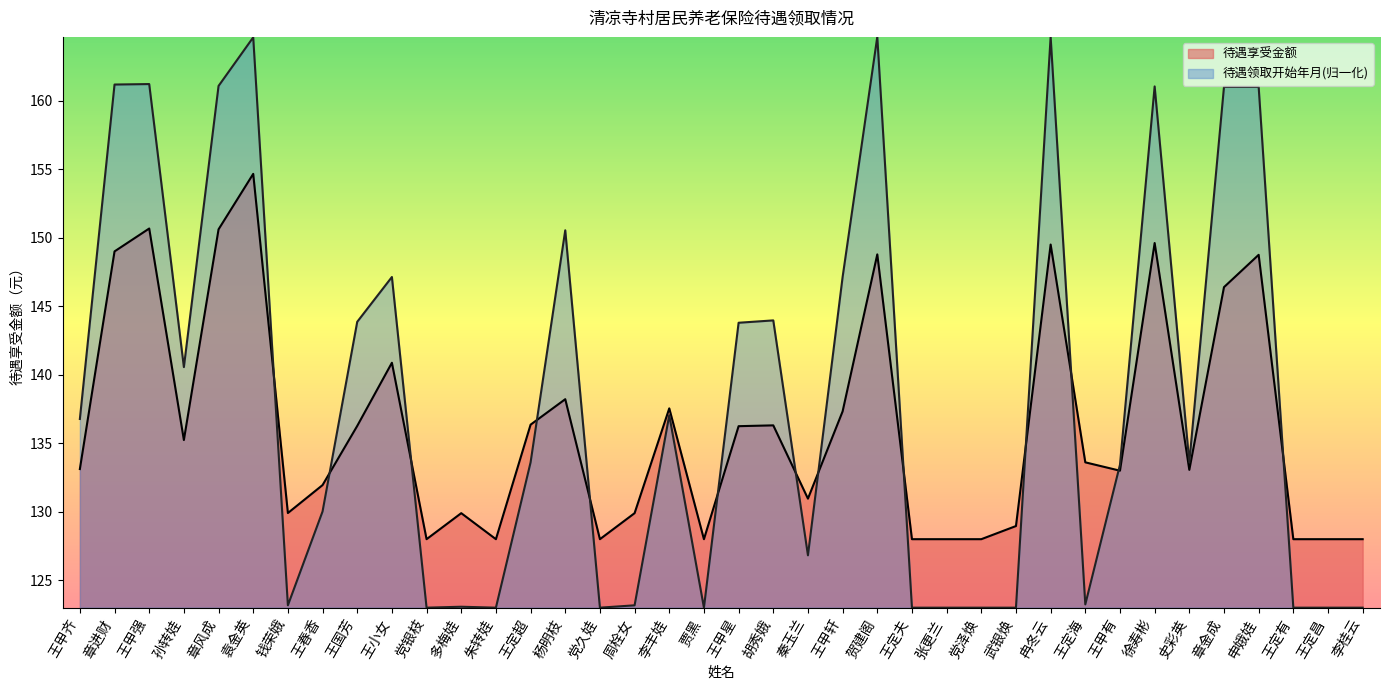

How many times do 待遇领取开始年月 and 待遇享受金额 cross each other?

13